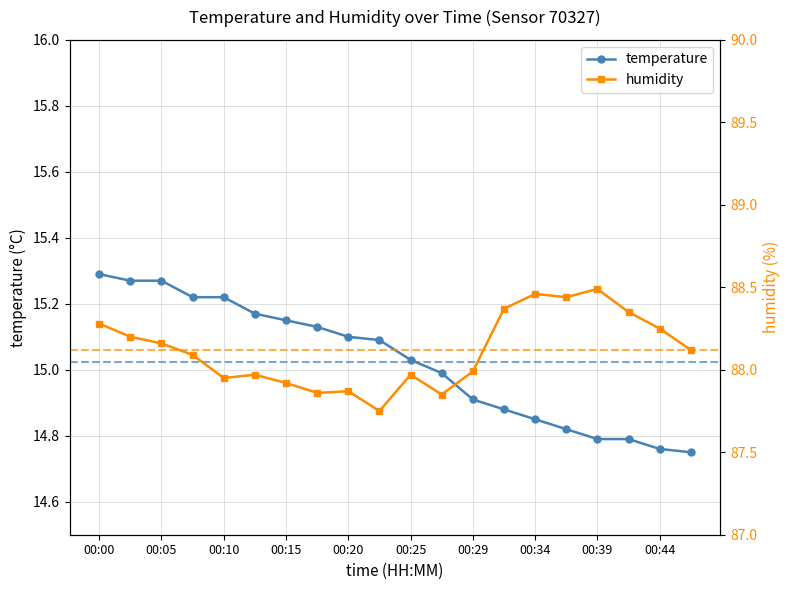

What is the difference between the second highest and second lowest values in the temperature series?

0.5